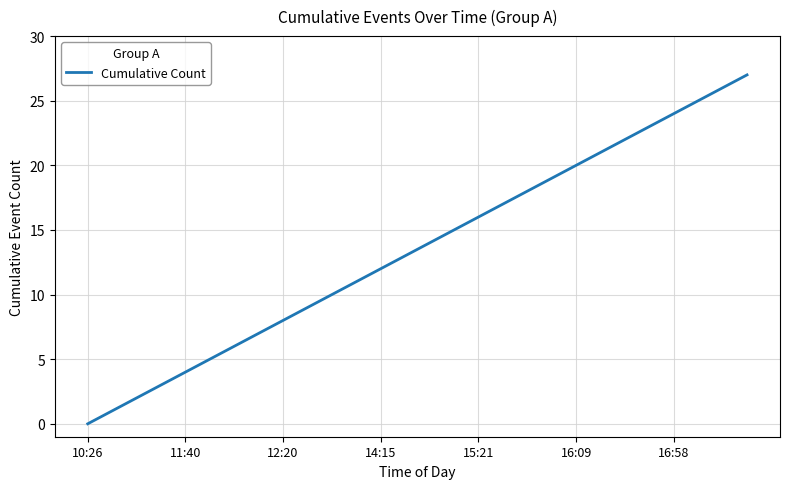

What is the maximum value shown in the chart?

27